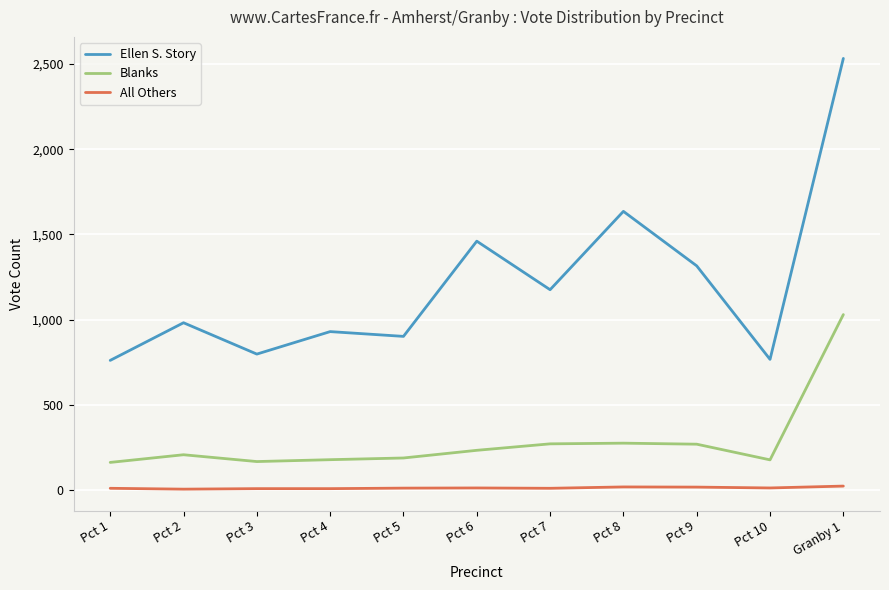

At Pct 7, list the series in order from smallest to largest.

All Others, Blanks, Ellen S. Story